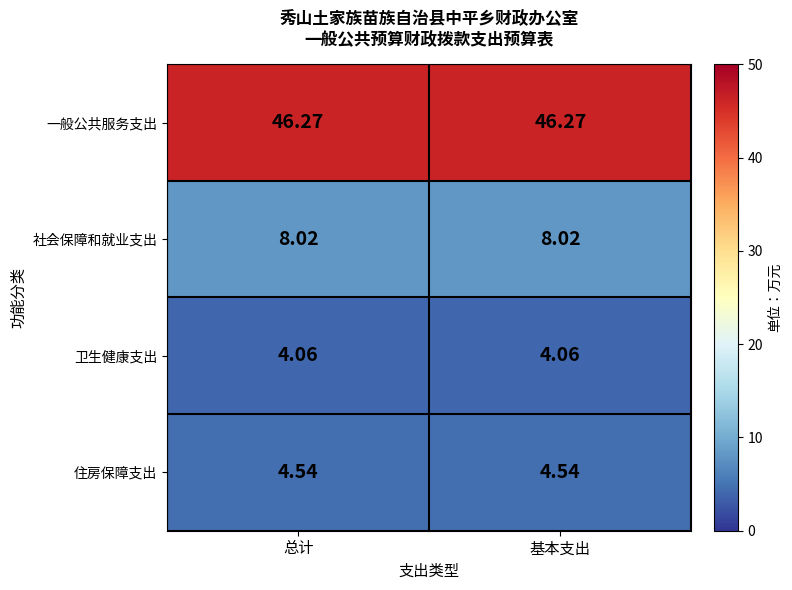

Is the value of 住房保障支出 at 基本支出 greater than the value of 社会保障和就业支出 at 总计?

No